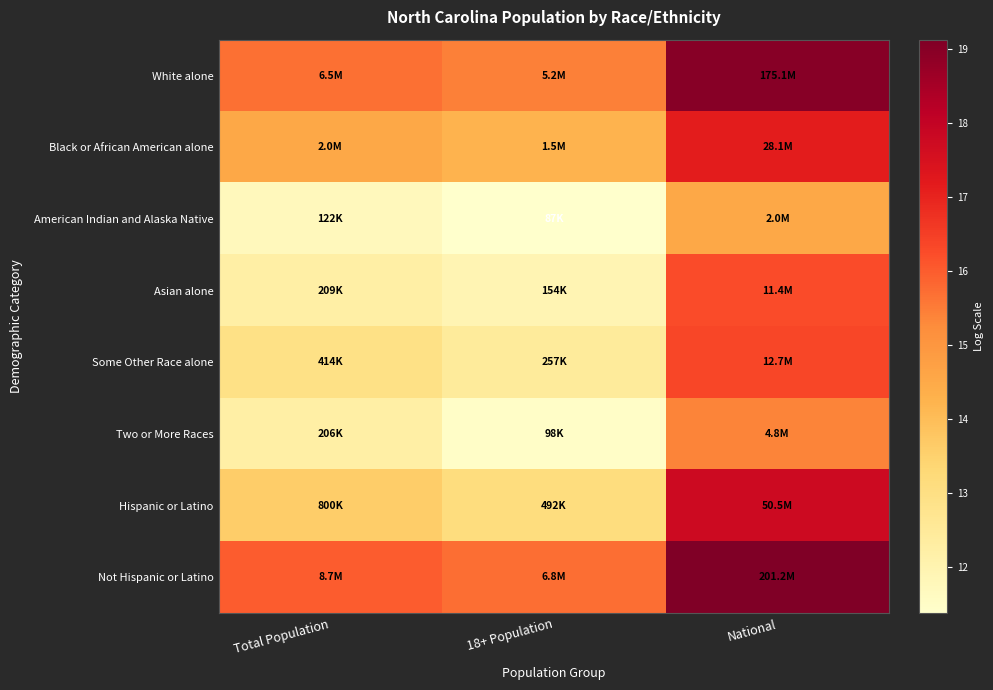

Rank the series at Total Population from highest to lowest value.

Not Hispanic or Latino, White alone, Black or African American alone, Hispanic or Latino, Some Other Race alone, Asian alone, Two or More Races, American Indian and Alaska Native